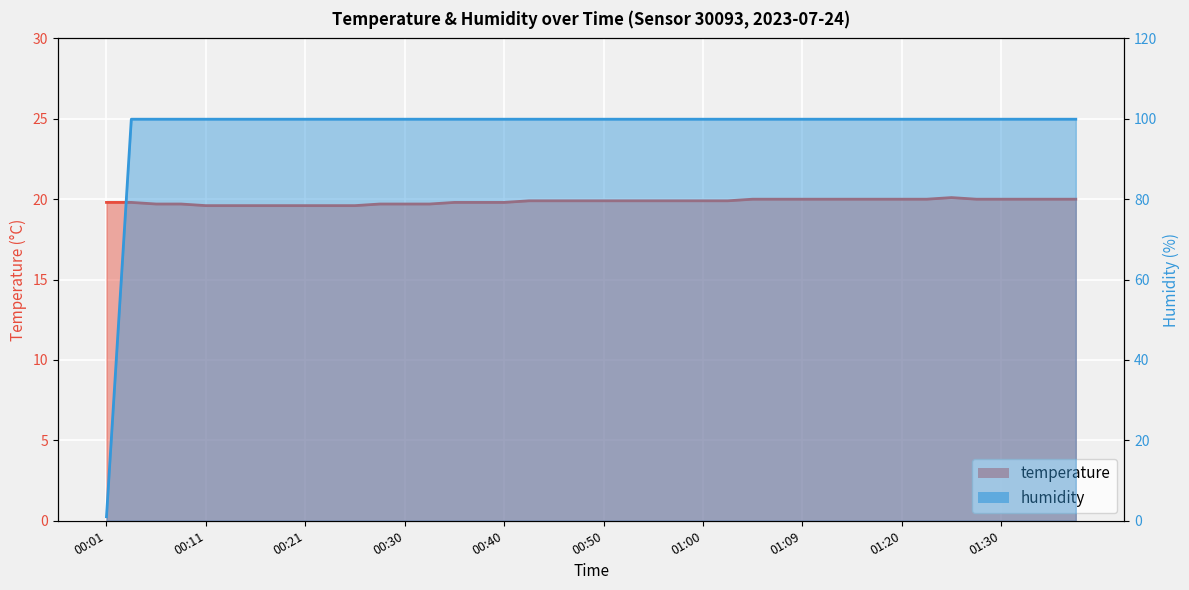

What is the minimum value for temperature?

19.6